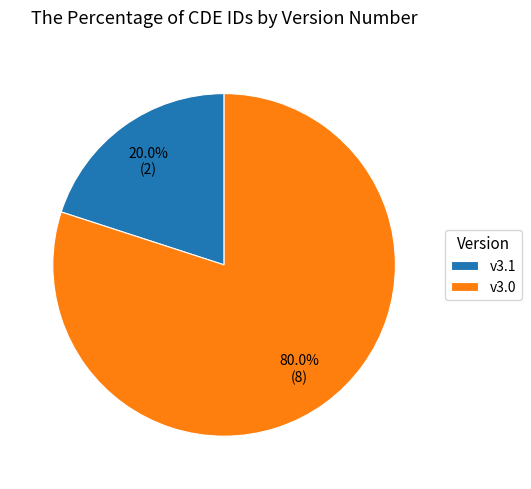

What is the smallest slice in the pie chart?

v3.1